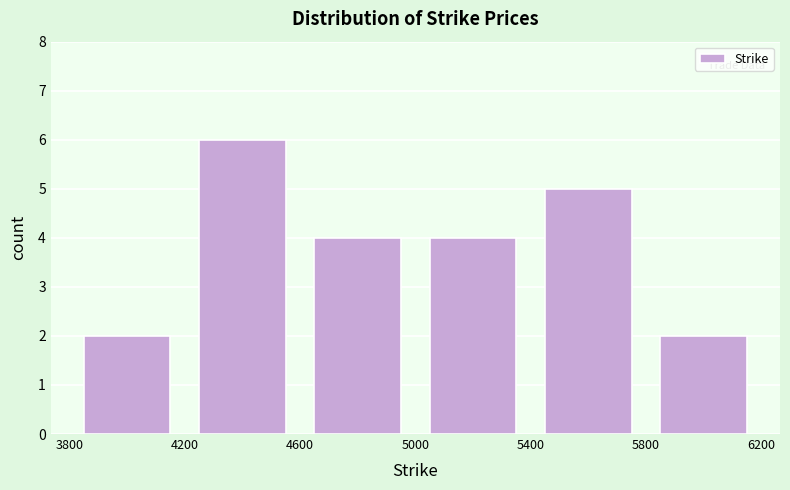

Which range on the x-axis has the tallest bar?

4200 to 4600